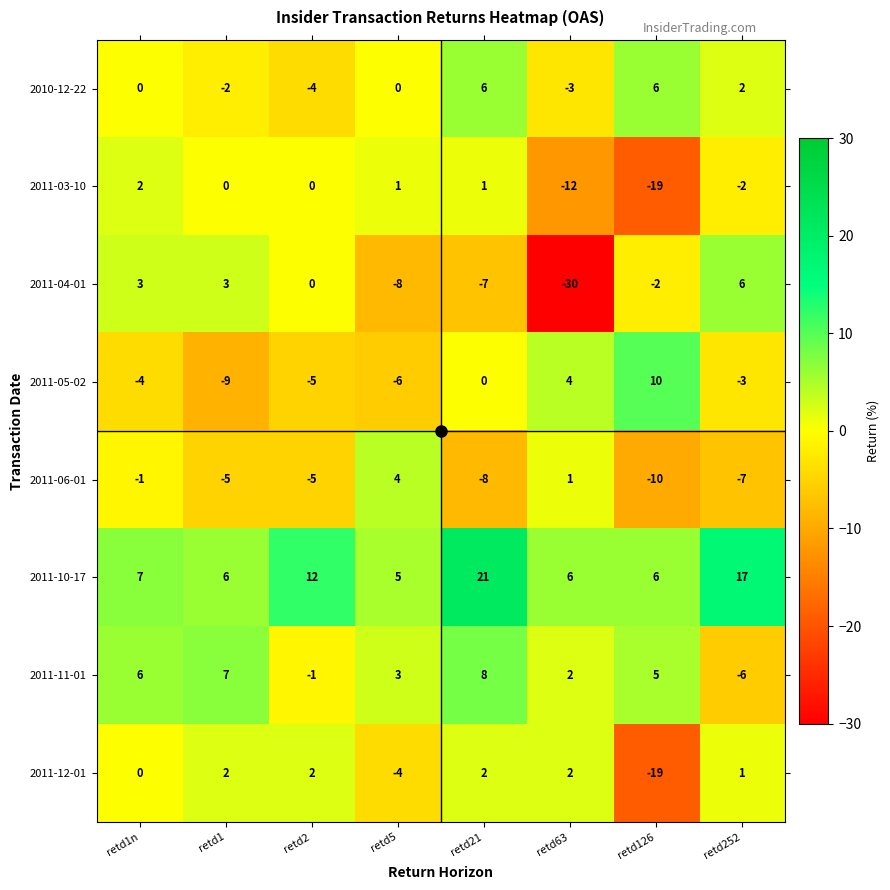

What is the average value of the 2011-06-01 series?

-4